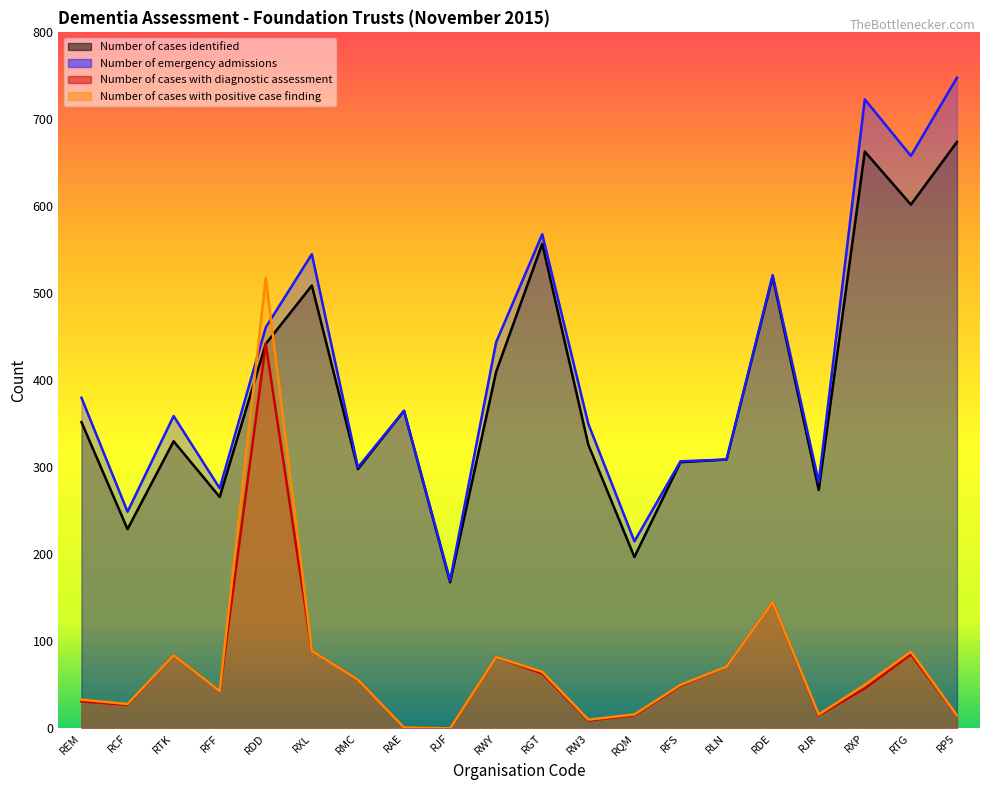

What is the label of the 15th point from the left?

RLN